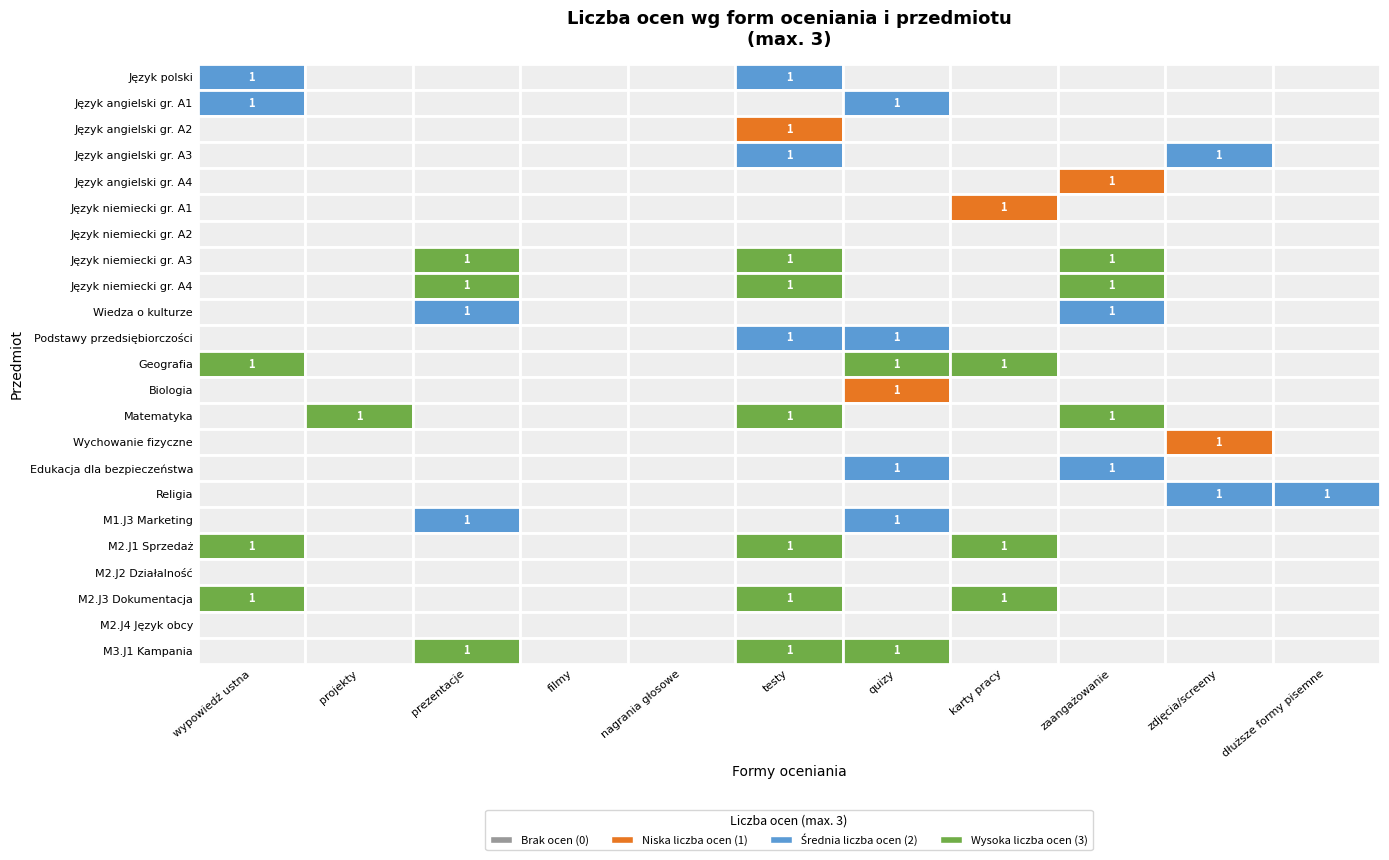

Where is the data nearest to the value 1?

2